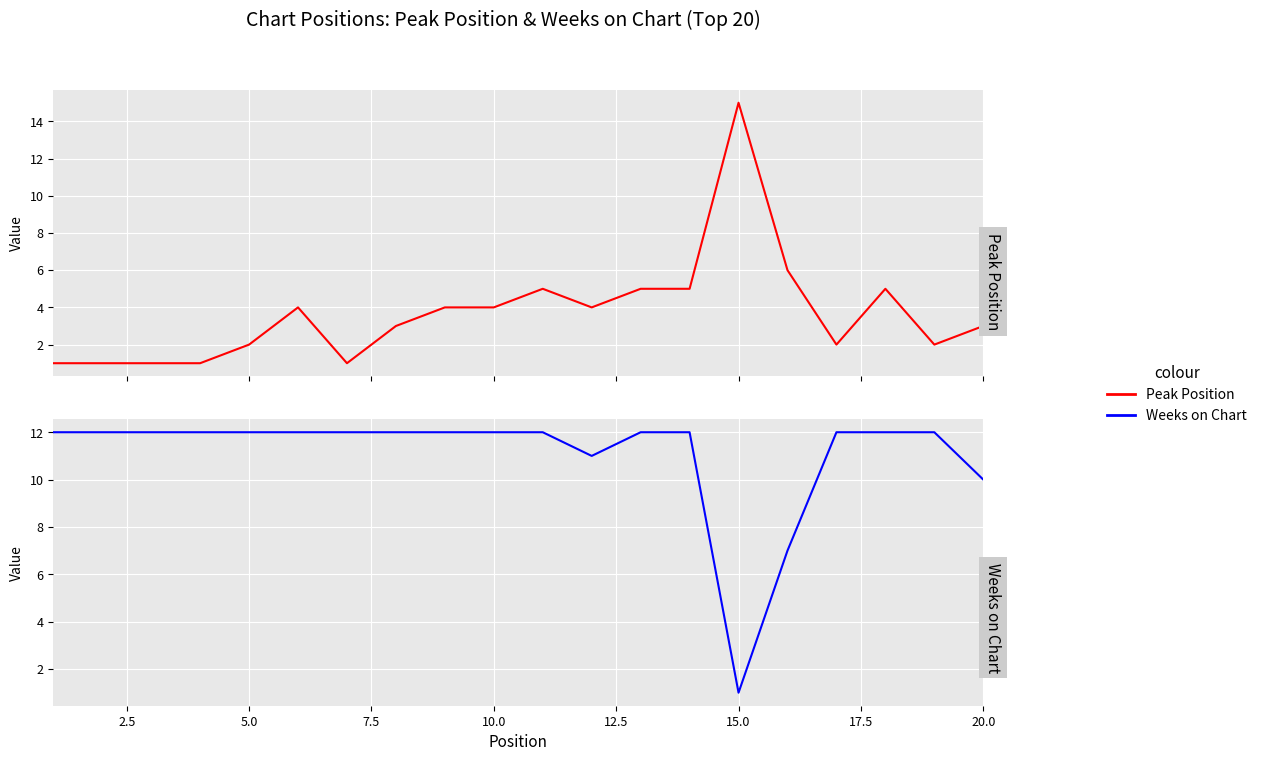

How many intersections are there between Weeks on Chart and Peak Position?

2